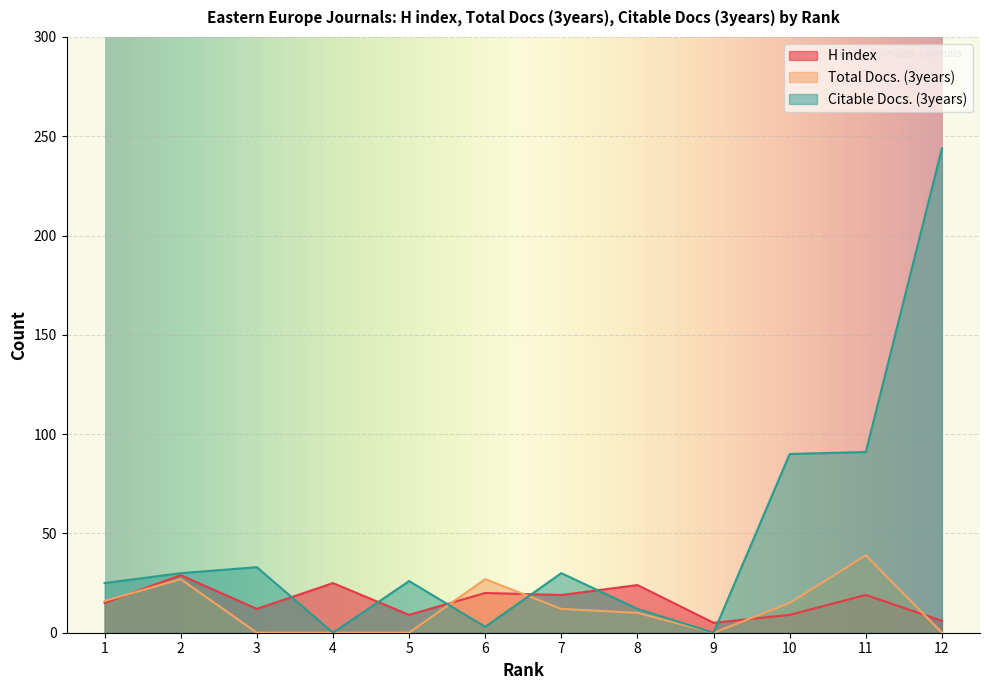

At how many categories does at least one series exceed 80?

3